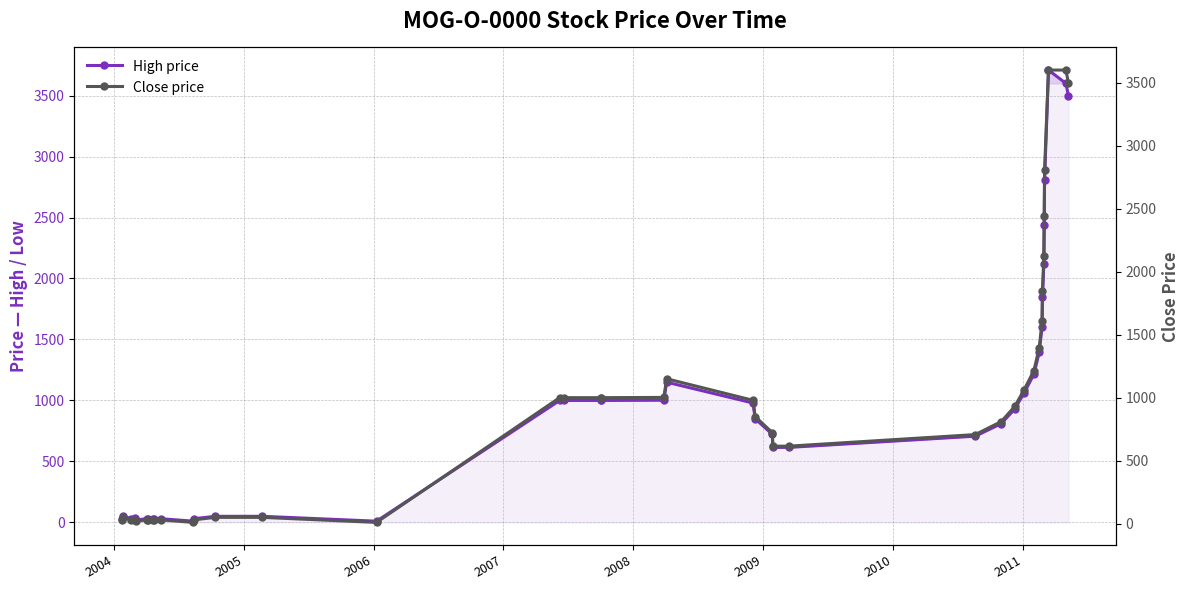

Does the chart have visible grid lines?

Yes